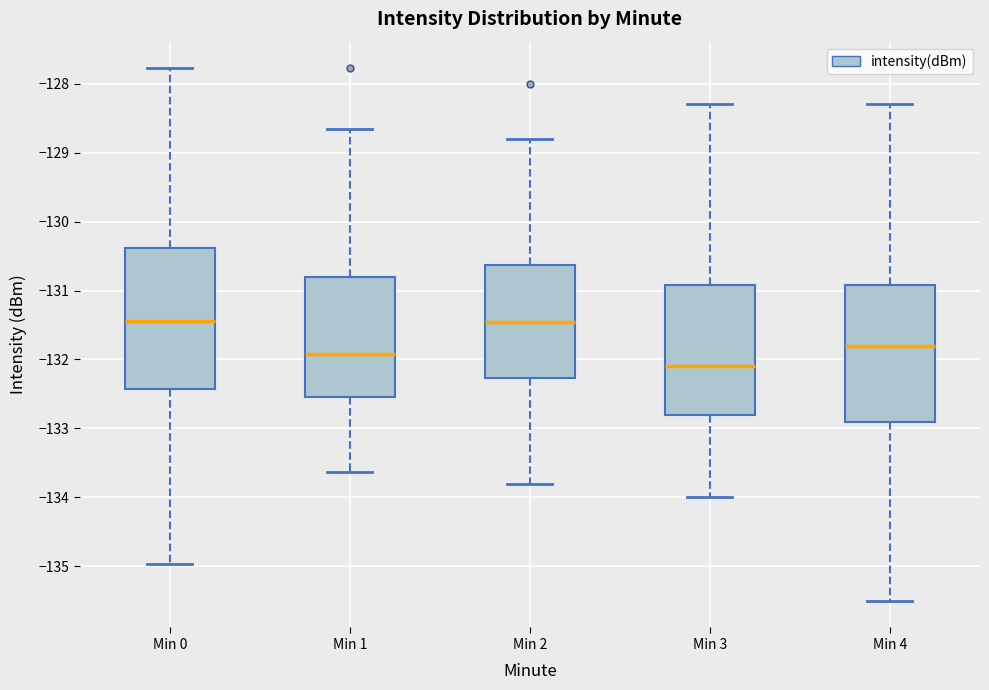

Reading left to right, transcribe this box plot: for each box, give where its median line is, the range the box spans, and where its two whiskers end, as read against the y-axis. The values are not printed on the chart, so give them approximately, as read against the axis.

Min 0: median -131.4, box -132.4 to -130.4, whiskers -135.0 to -127.8
Min 1: median -131.9, box -132.6 to -130.8, whiskers -133.6 to -128.7
Min 2: median -131.4, box -132.3 to -130.6, whiskers -133.8 to -128.8
Min 3: median -132.1, box -132.8 to -130.9, whiskers -134.0 to -128.3
Min 4: median -131.8, box -132.9 to -130.9, whiskers -135.5 to -128.3